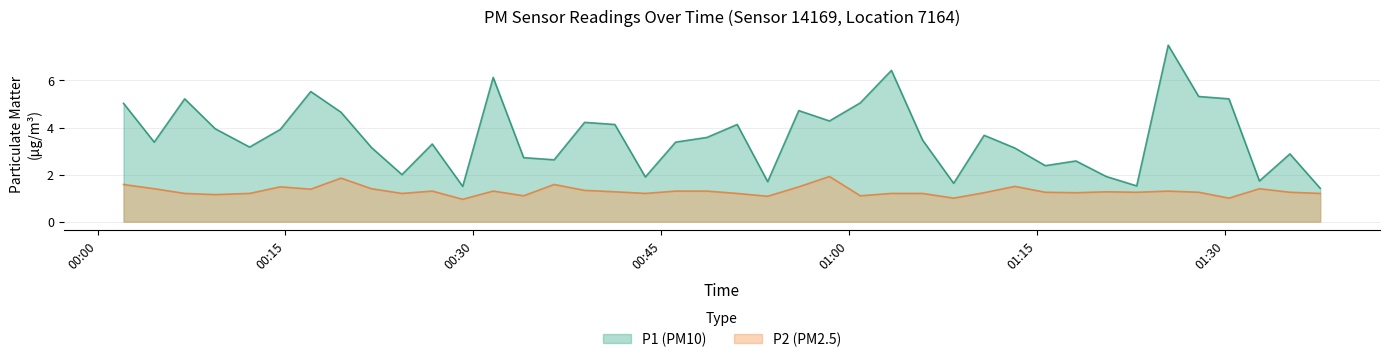

True or false: P1 (PM10) and P2 (PM2.5) intersect in this chart.

False